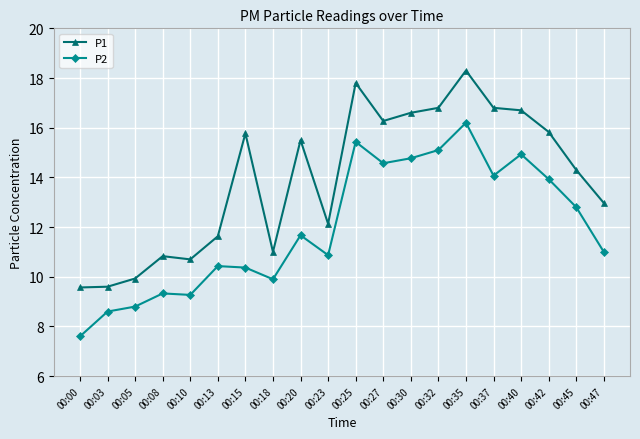

Rank the series by their average value, from highest to lowest.

P1, P2